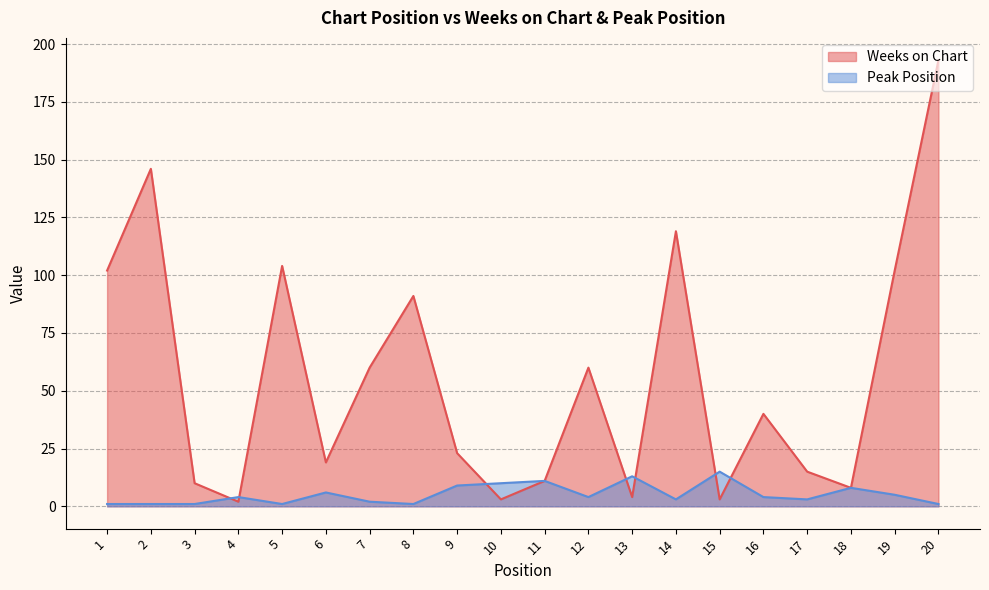

What is the value of the Weeks on Chart point at the 19th from the left?

102